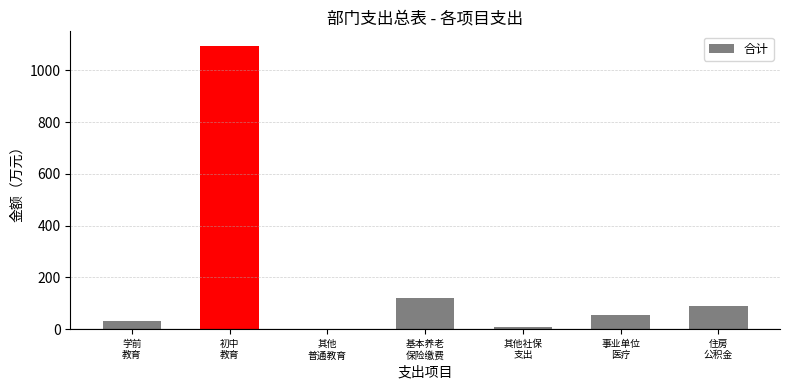

What is the greatest value displayed?

1095.9